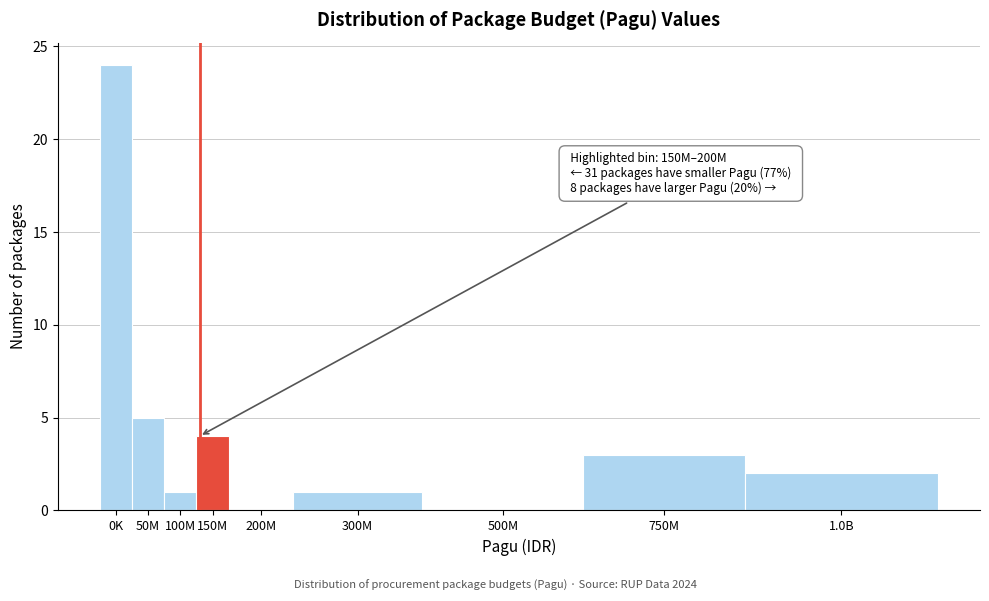

Reading left to right, list all the values displayed in this chart.

0K=24	50M=5	100M=1	150M=4	200M=0	300M=1	500M=0	750M=3	1.0B=2